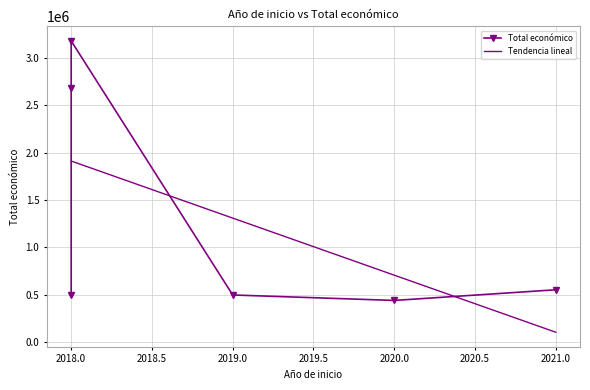

What is the smallest value displayed?

103921.0